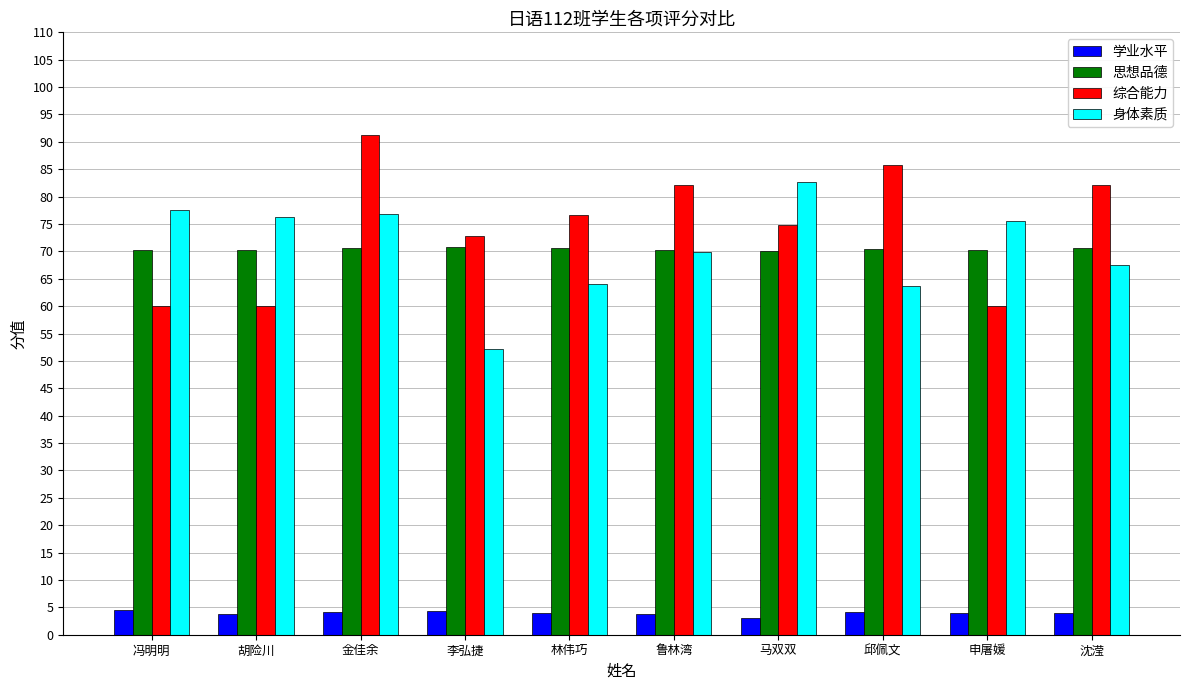

How many values in the 综合能力 series are below 76?

5